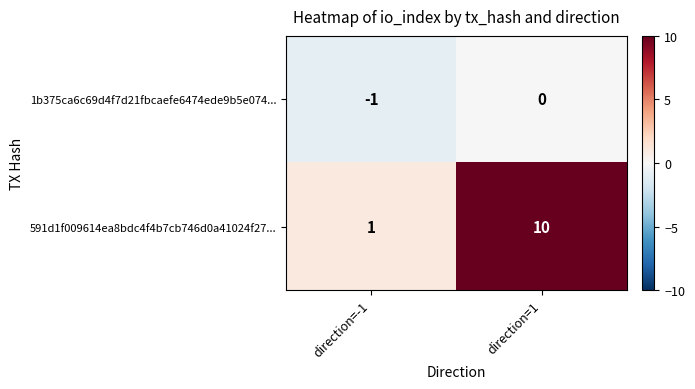

What is the difference between the maximum and minimum values in the 591d1f009614ea8bdc4f4b7cb746d0a41024f27... series?

9